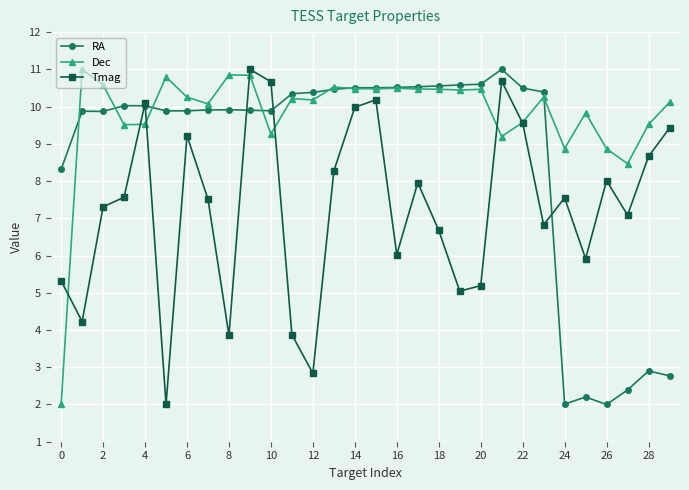

What is the maximum value shown in the chart?

11.0